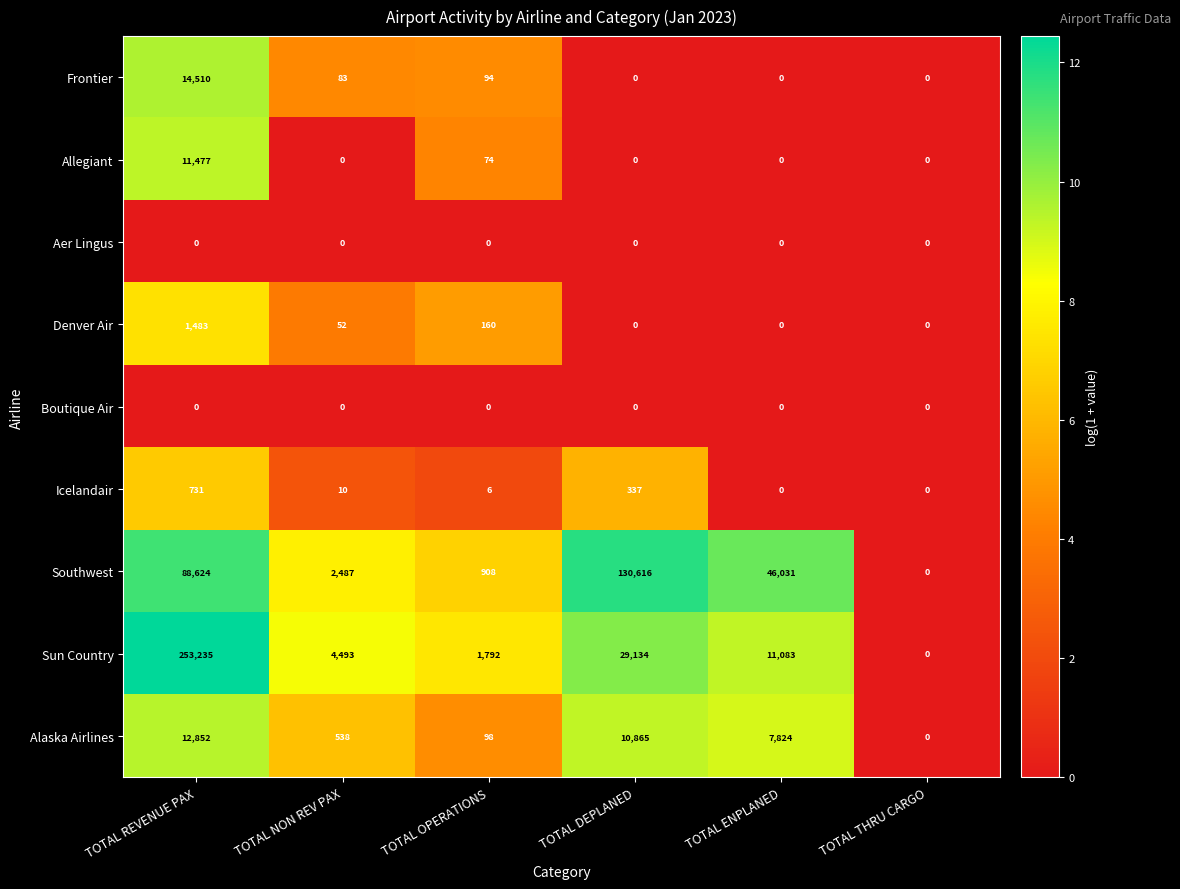

At which label does Denver Air reach its peak?

TOTAL REVENUE PAX